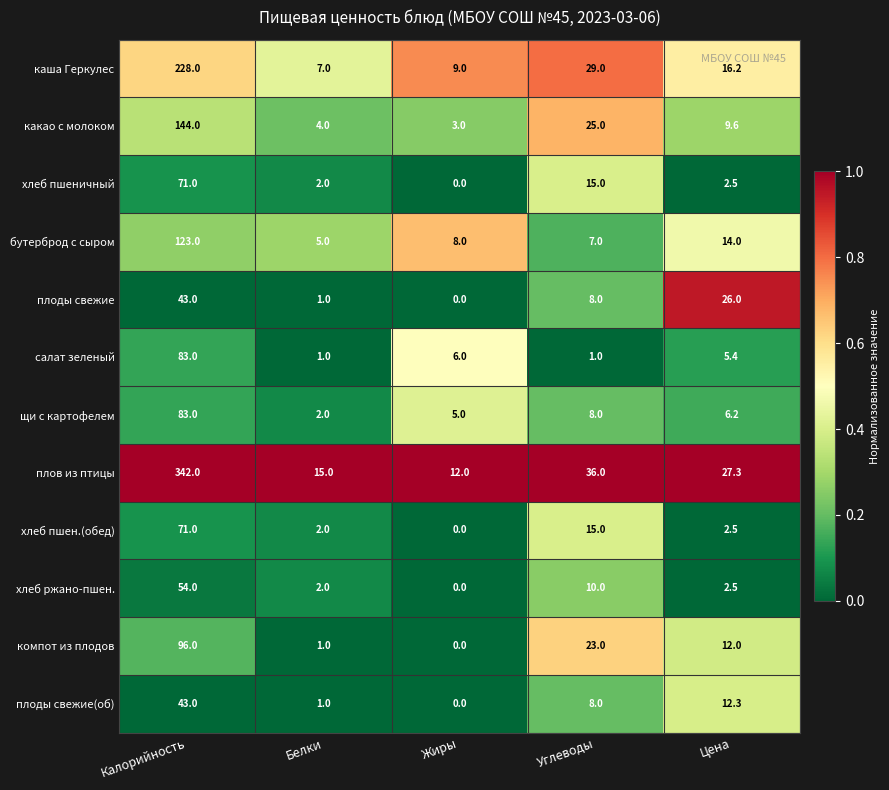

List the labels in order of каша Геркулес value, largest first.

Калорийность, Углеводы, Цена, Жиры, Белки